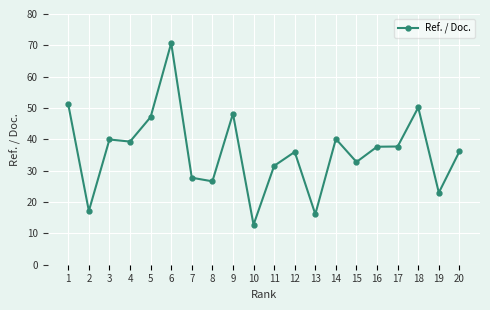

What is the smallest value displayed?

12.8